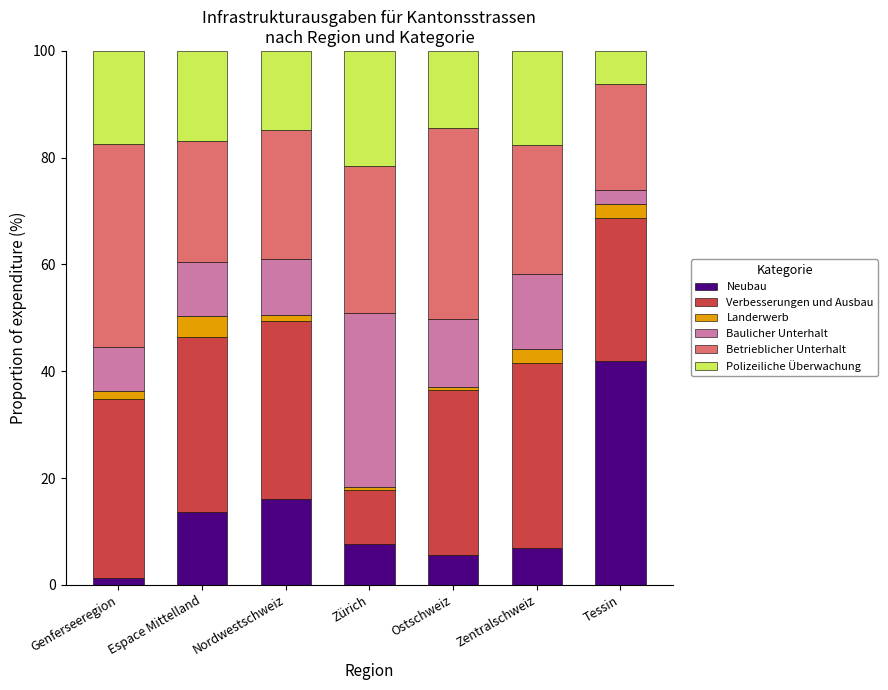

Which category has the highest value in the Neubau series?

Tessin